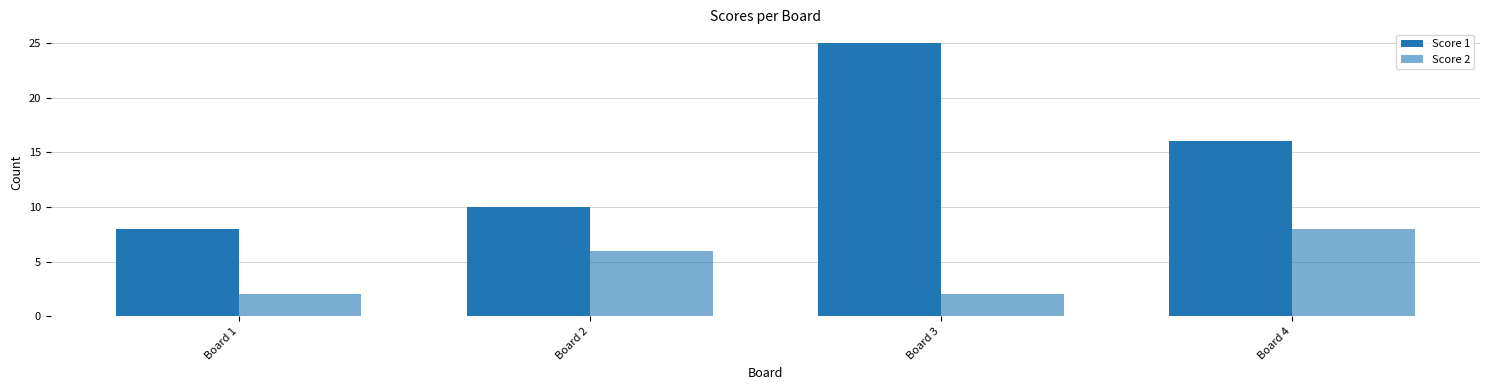

The value of Score 2 at Board 2 is 10. True or false?

False